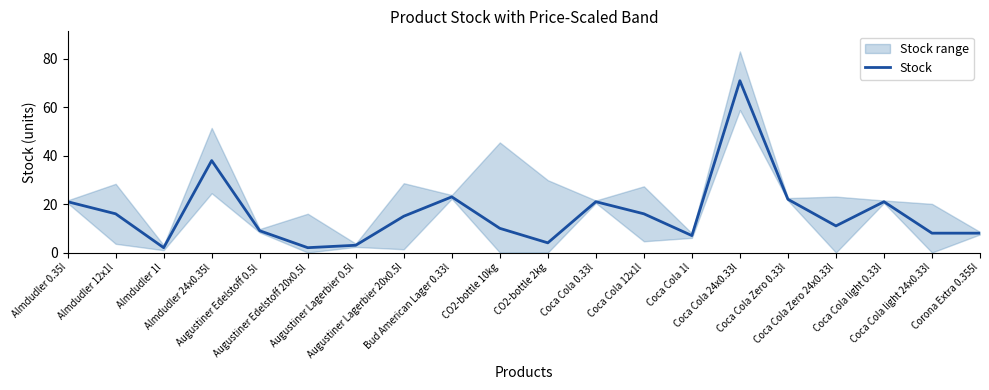

Reading left to right, what are all the values shown in this chart?

Almdudler 0.35l=21	Almdudler 12x1l=16	Almdudler 1l=2	Almdudler 24x0.35l=38	Augustiner Edelstoff 0.5l=9	Augustiner Edelstoff 20x0.5l=2	Augustiner Lagerbier 0.5l=3	Augustiner Lagerbier 20x0.5l=15	Bud American Lager 0.33l=23	CO2-bottle 10kg=10	CO2-bottle 2kg=4	Coca Cola 0.33l=21	Coca Cola 12x1l=16	Coca Cola 1l=7	Coca Cola 24x0.33l=71	Coca Cola Zero 0.33l=22	Coca Cola Zero 24x0.33l=11	Coca Cola light 0.33l=21	Coca Cola light 24x0.33l=8	Corona Extra 0.355l=8